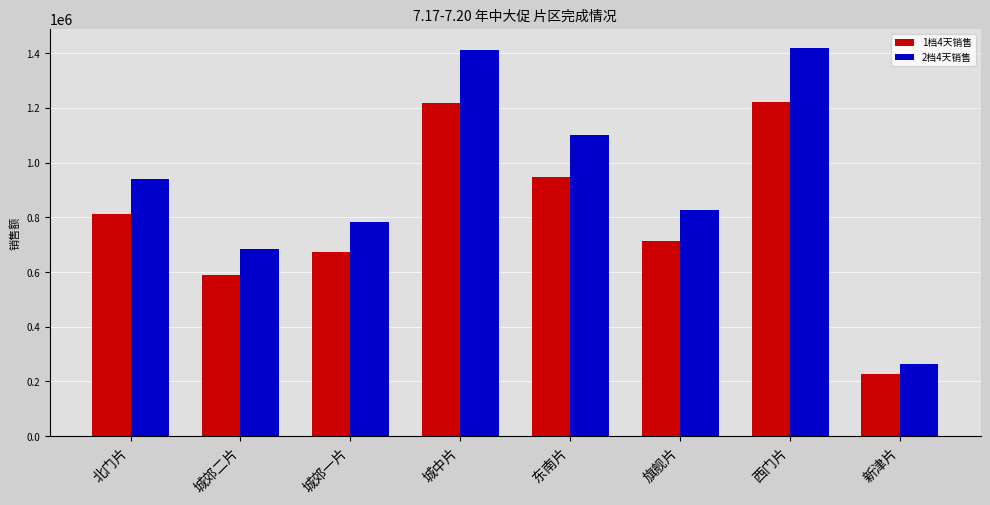

What is the total value across all series at 城郊一片?

1457006.4